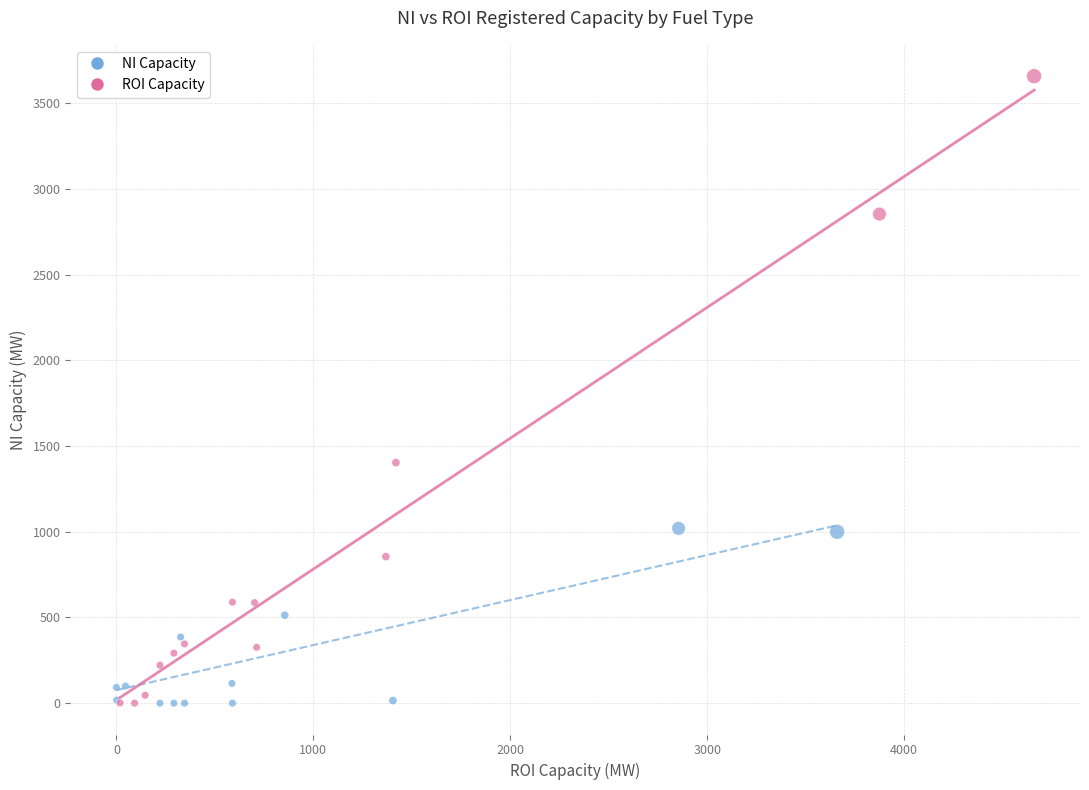

Which series has the largest Y range (max minus min)?

ROI Capacity